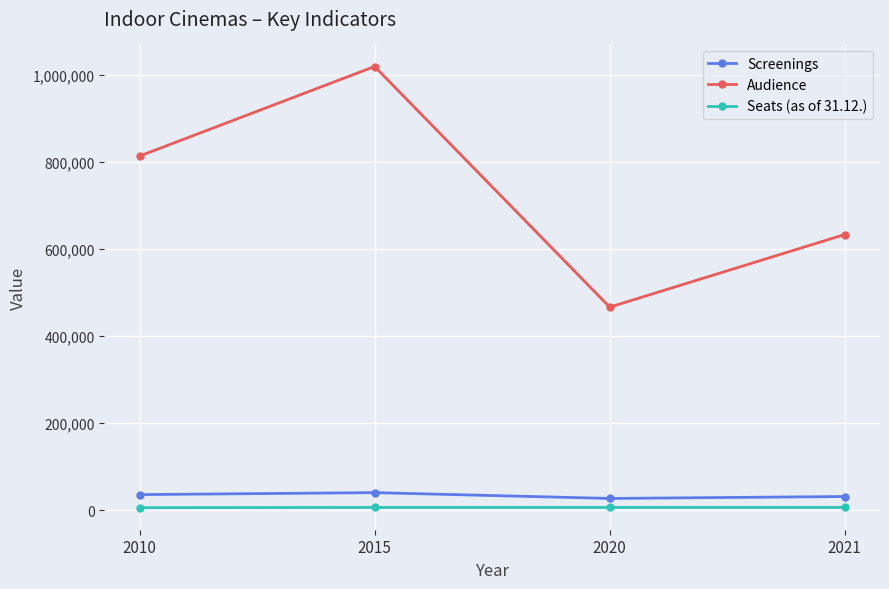

What is the difference between the highest and lowest values at 2021?

627307